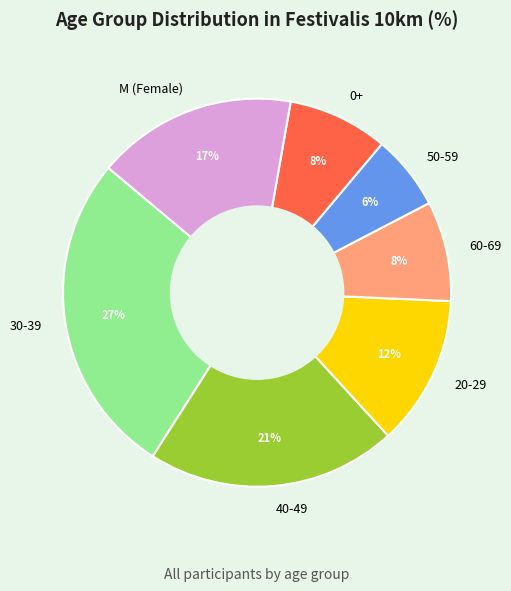

Does 30-39 account for over 50% of the chart?

No